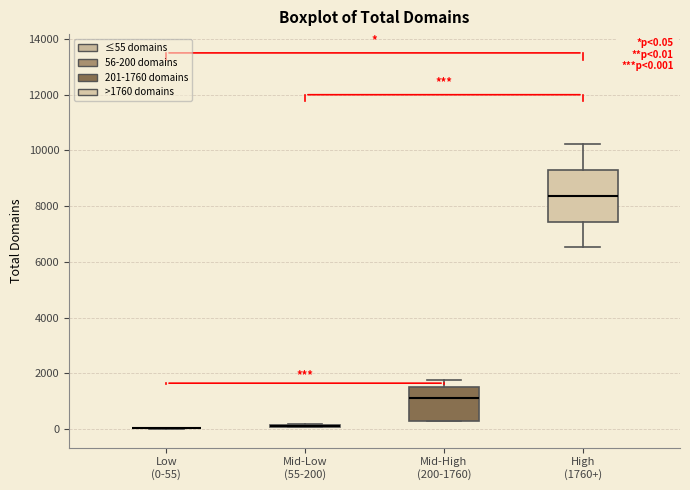

Comparing the boxes themselves (not the whiskers), which one is the tallest?

High (1760+)